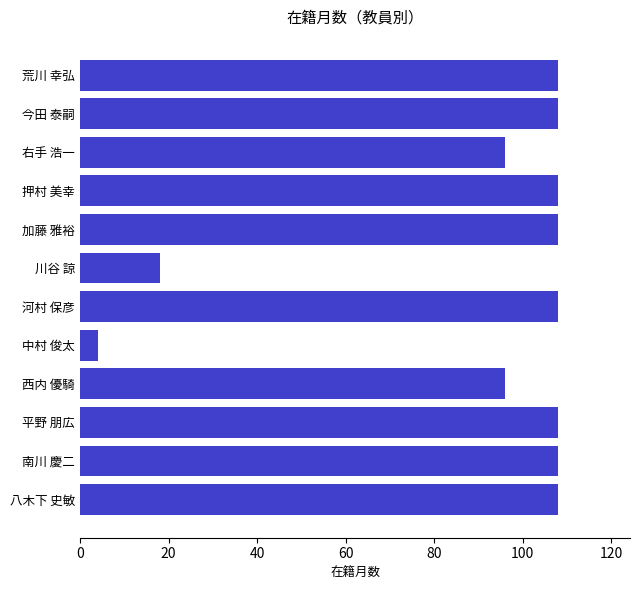

What is the ratio of the value at 平野 朋広 to the value at 加藤 雅裕?

1.0